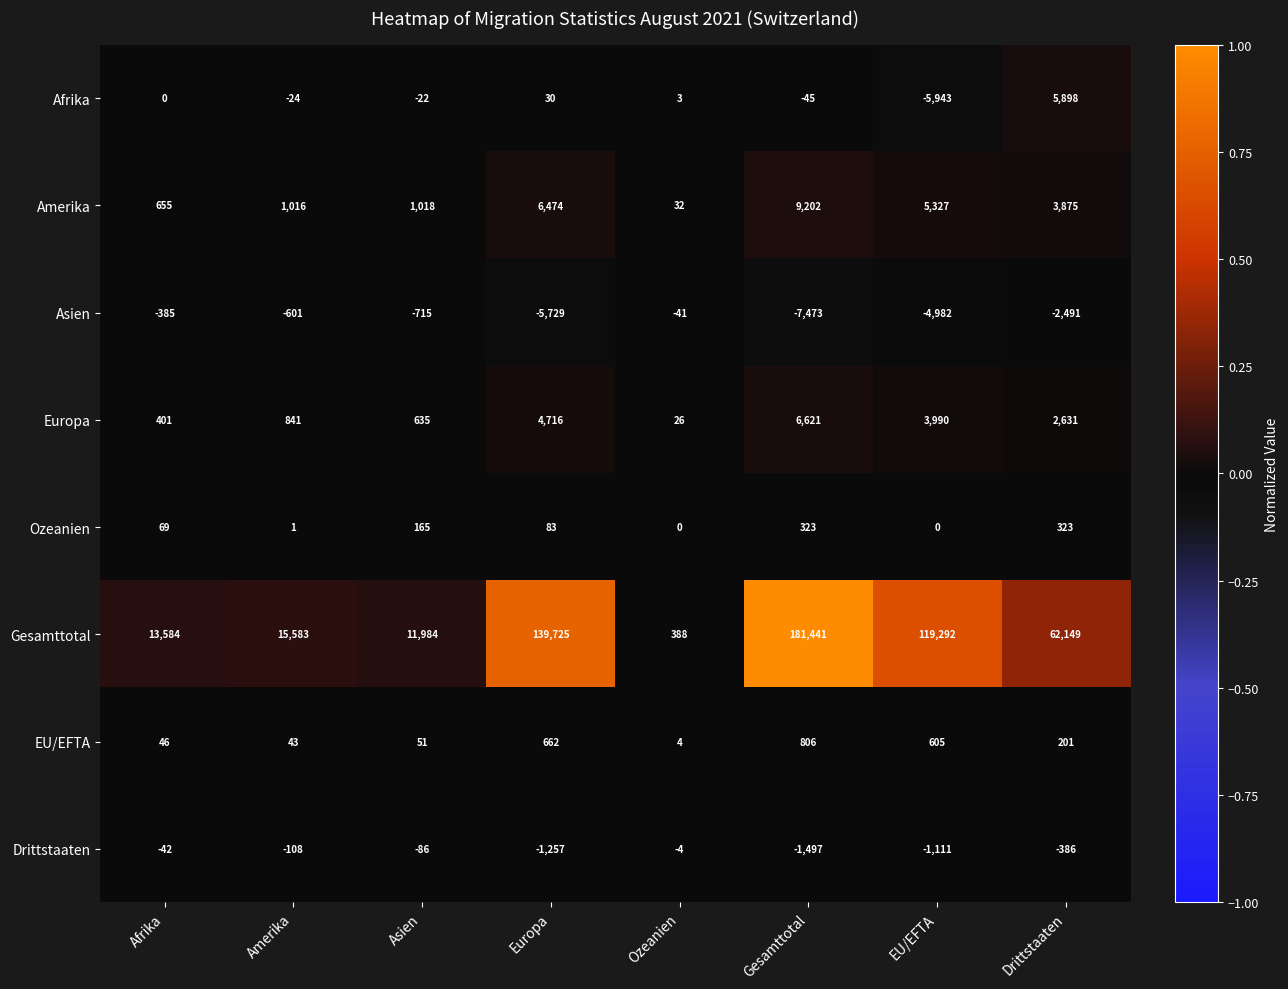

Between Gesamttotal and Drittstaaten, which series saw the biggest shift?

Gesamttotal